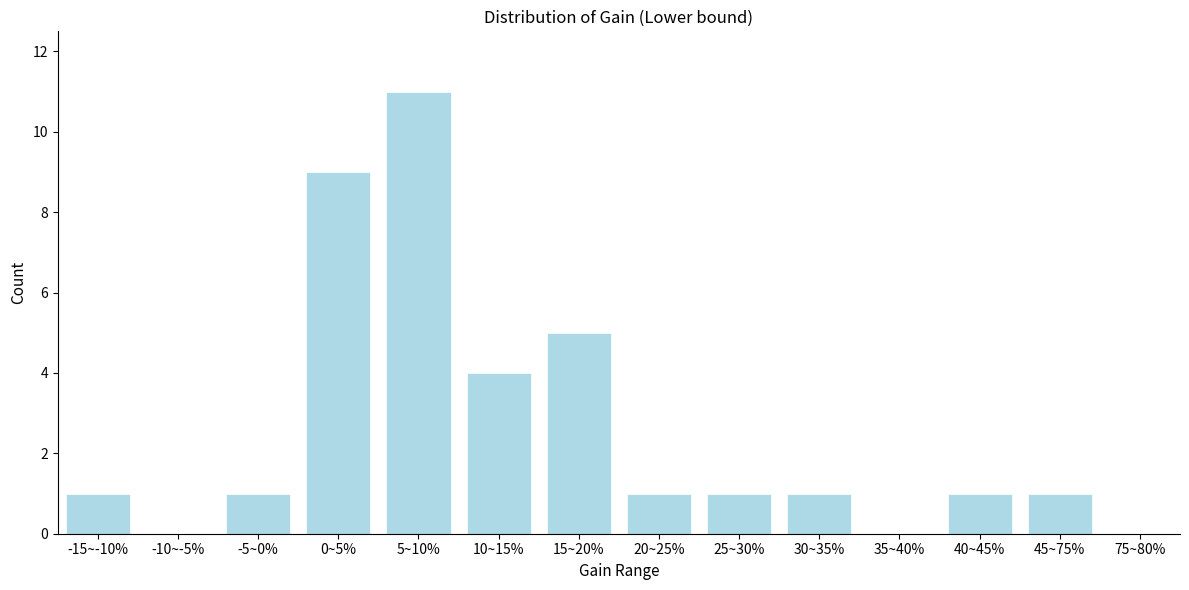

Reading right to left, what are all the values shown in this chart?

75~80%=0	45~75%=1	40~45%=1	35~40%=0	30~35%=1	25~30%=1	20~25%=1	15~20%=5	10~15%=4	5~10%=11	0~5%=9	-5~0%=1	-10~-5%=0	-15~-10%=1